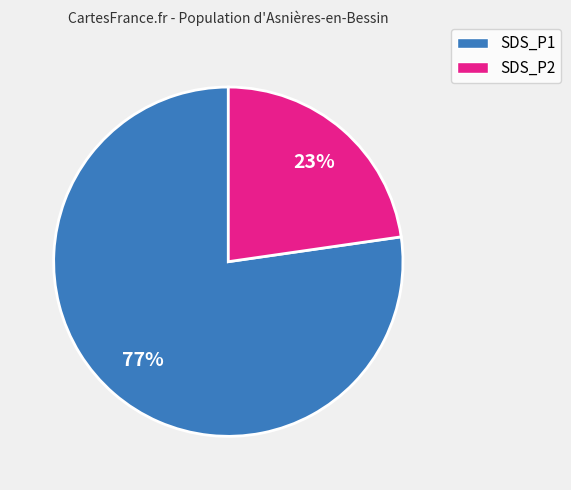

Is there any slice that represents more than half of the pie?

Yes